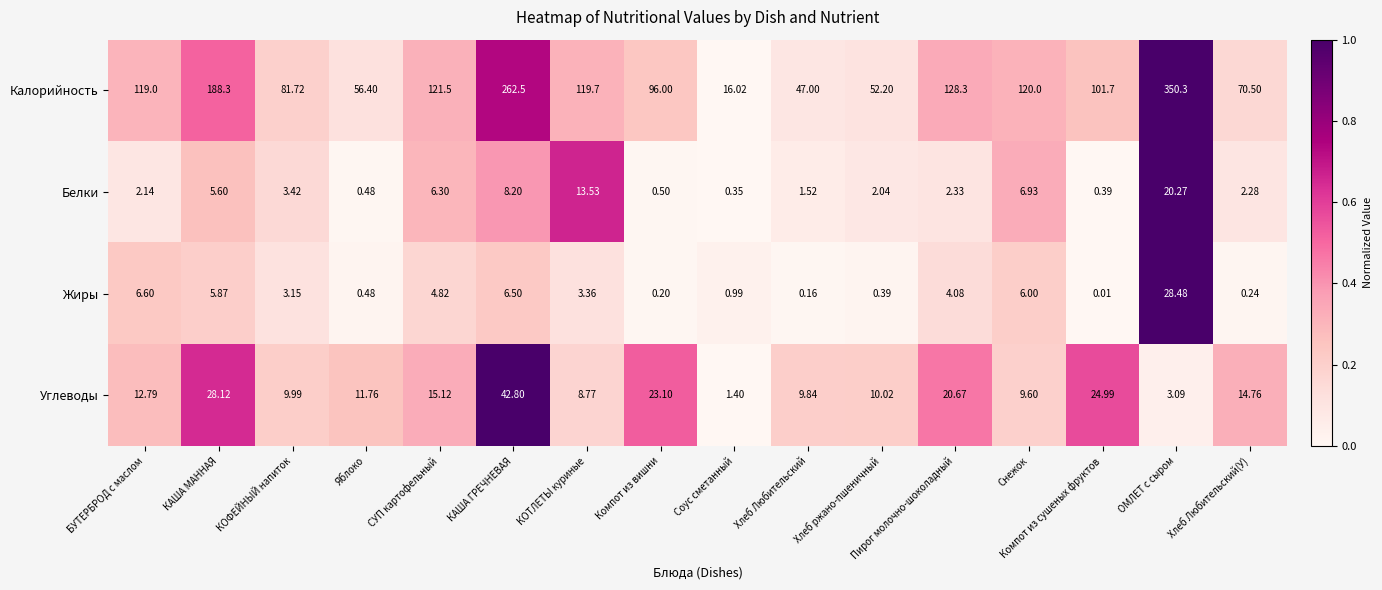

Where does the Жиры series first go above 3?

БУТЕРБРОД с маслом